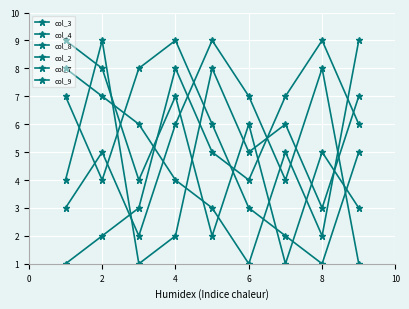

At which label does col_2 first exceed 5?

4